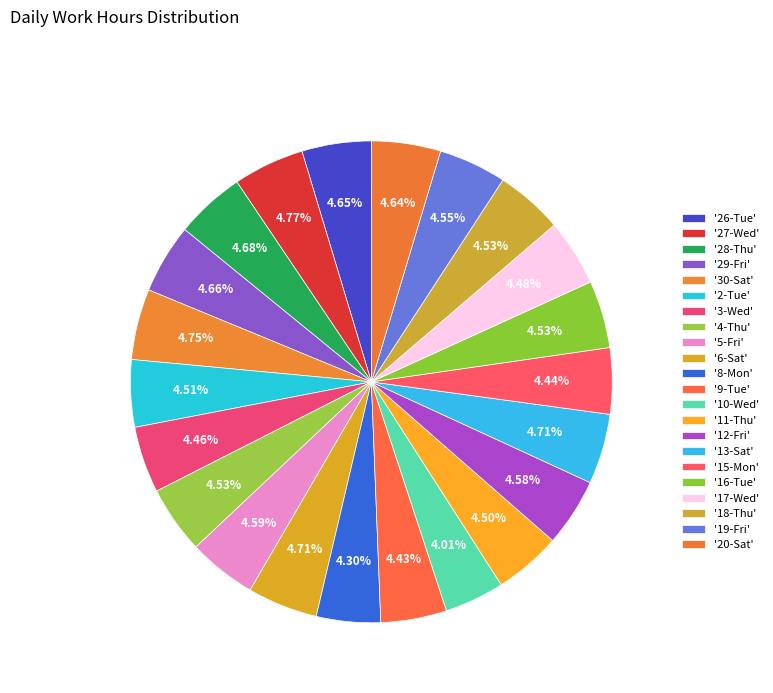

How many slices are in this pie chart?

22